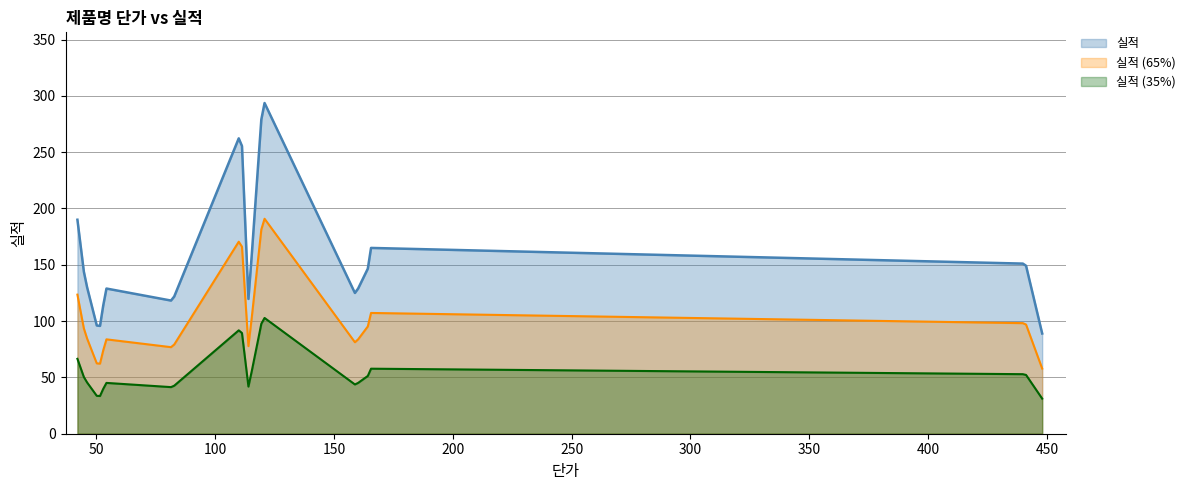

What is the smallest value displayed?

89